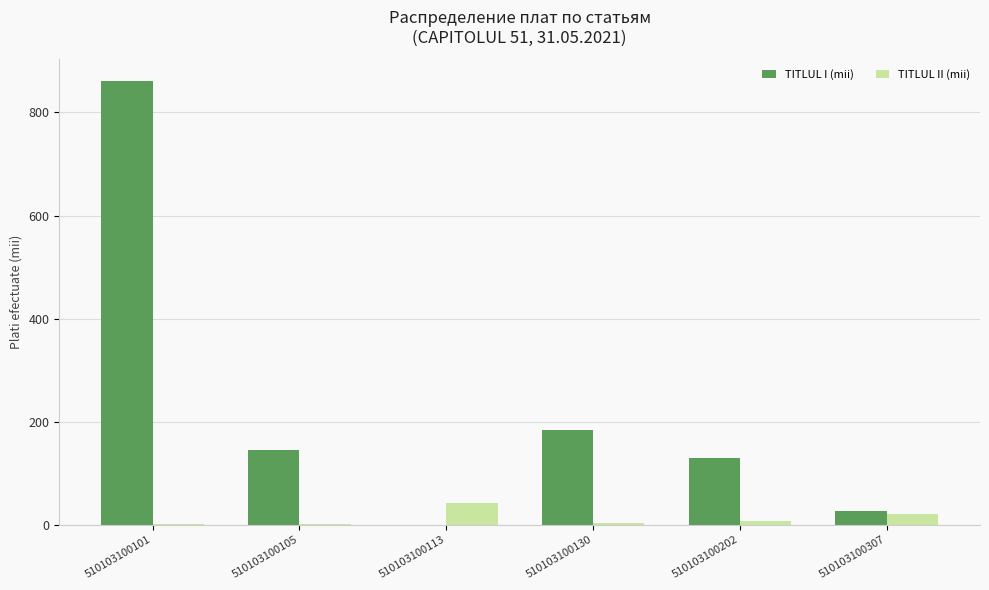

What is the greatest value displayed?

860.1